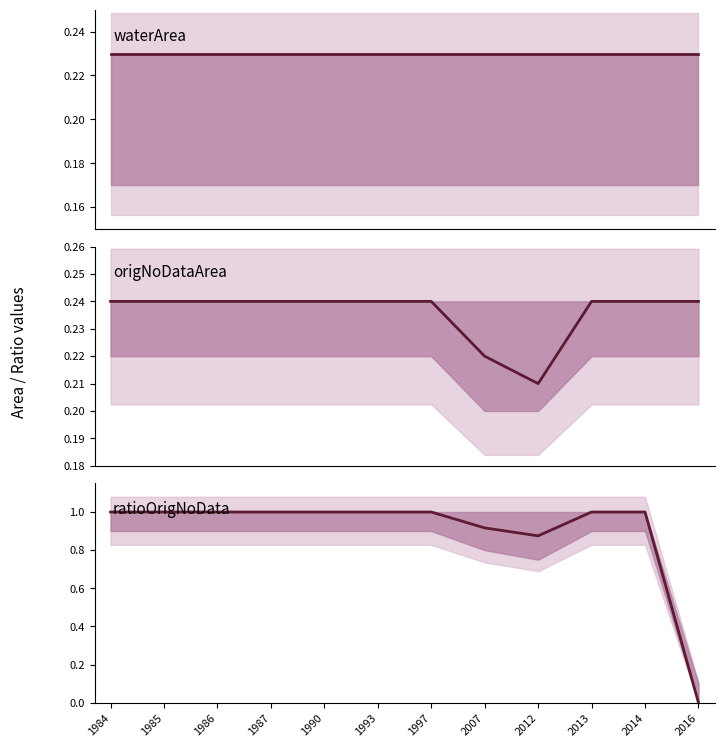

How many series are shown in this chart?

3